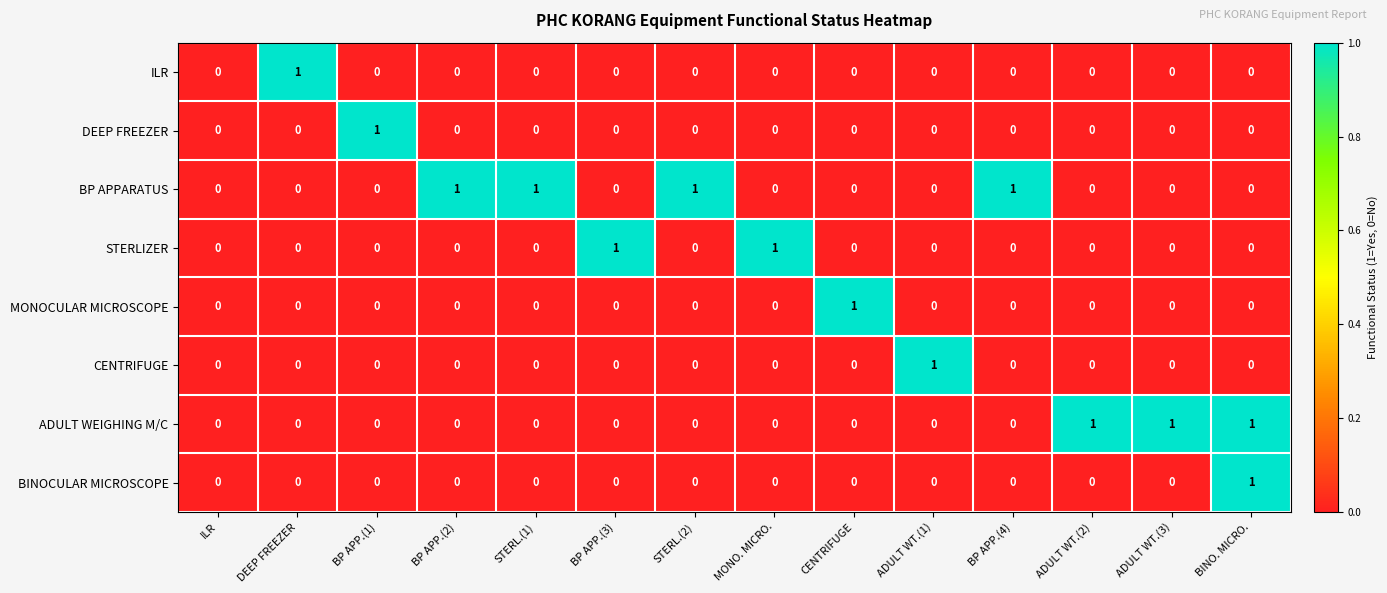

At which category is the sum across all series the highest?

BINO. MICRO.